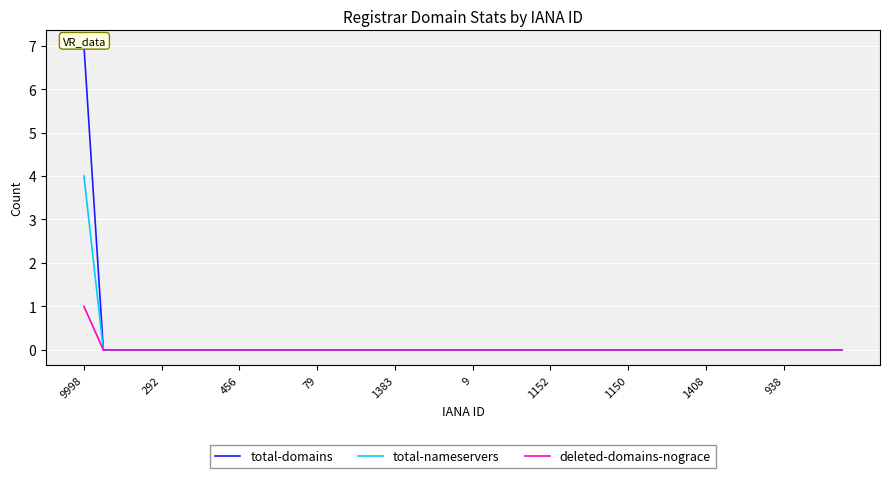

True or false: deleted-domains-nograce and total-nameservers cross at least once.

False